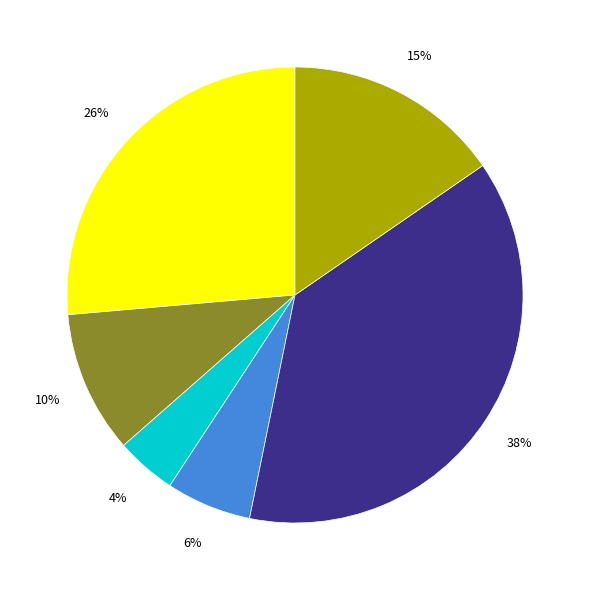

To the nearest percent, what is the average slice percentage?

17%